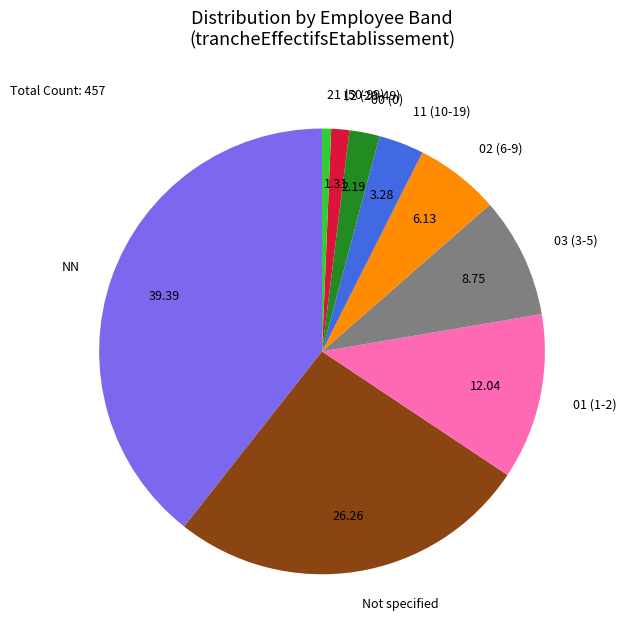

What is the ratio of the value at 11 (10-19) to the value at 00 (0)?

1.5